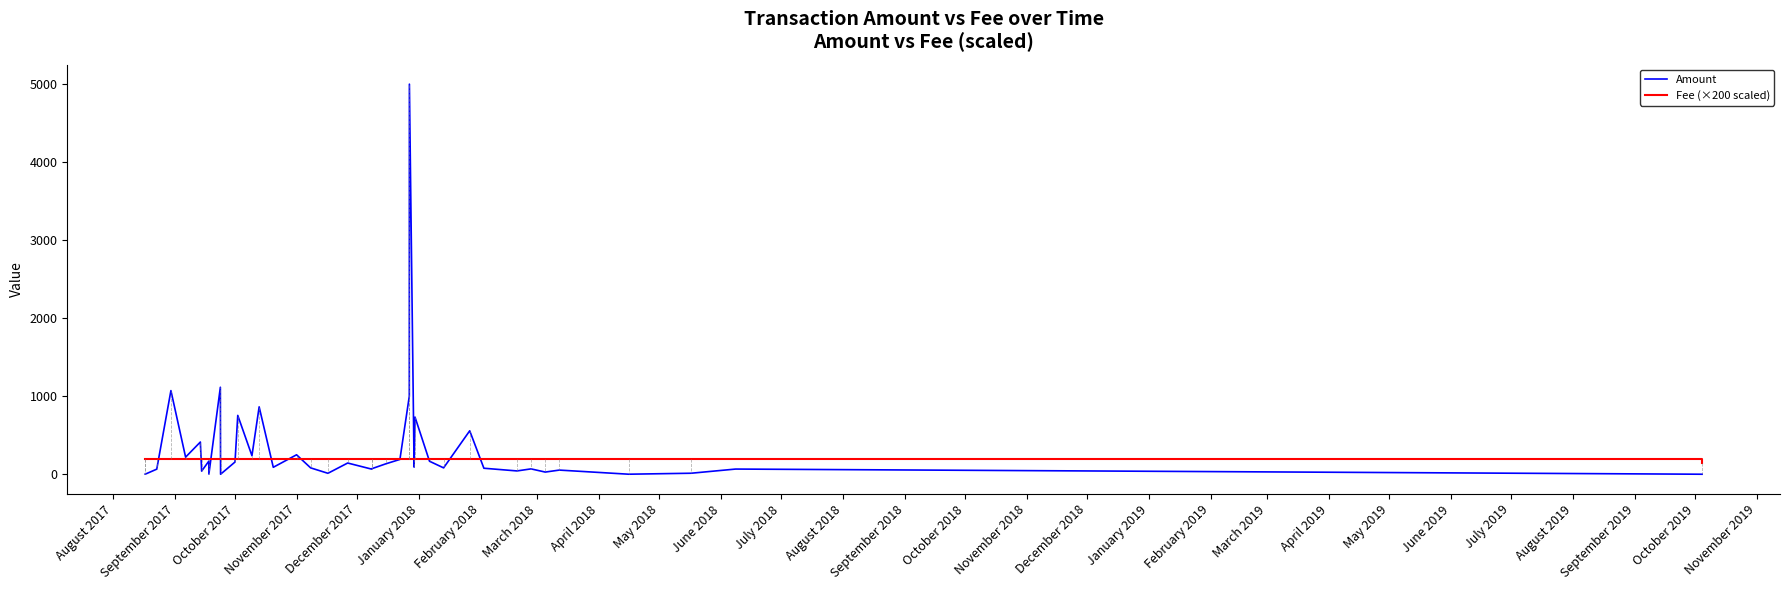

List the series in order of their peak value, highest first.

Amount, Fee (×200 scaled)